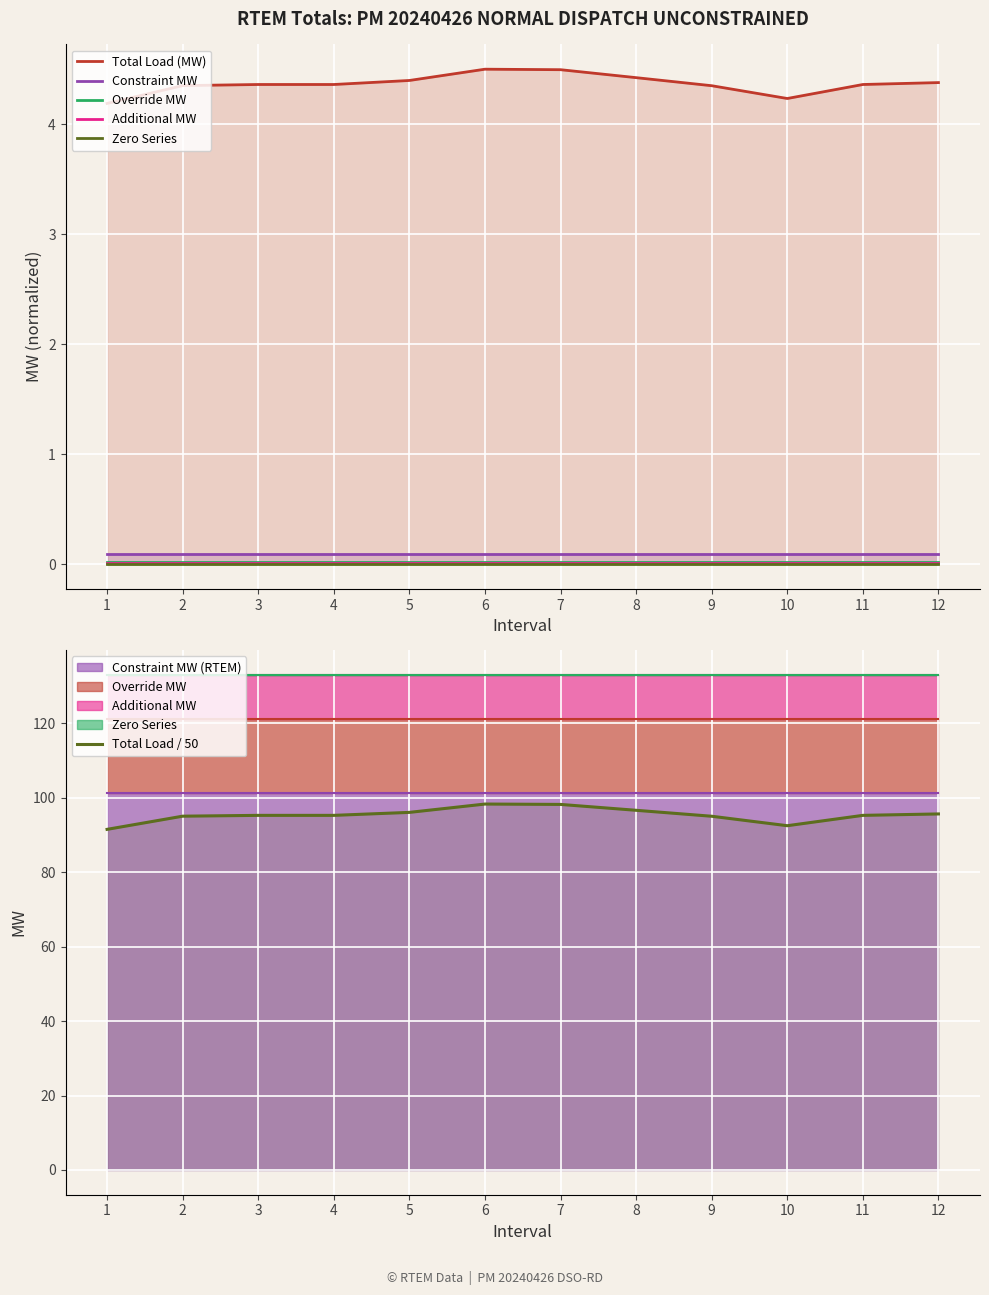

Is it true that Override MW equals 0.0 at 9?

True